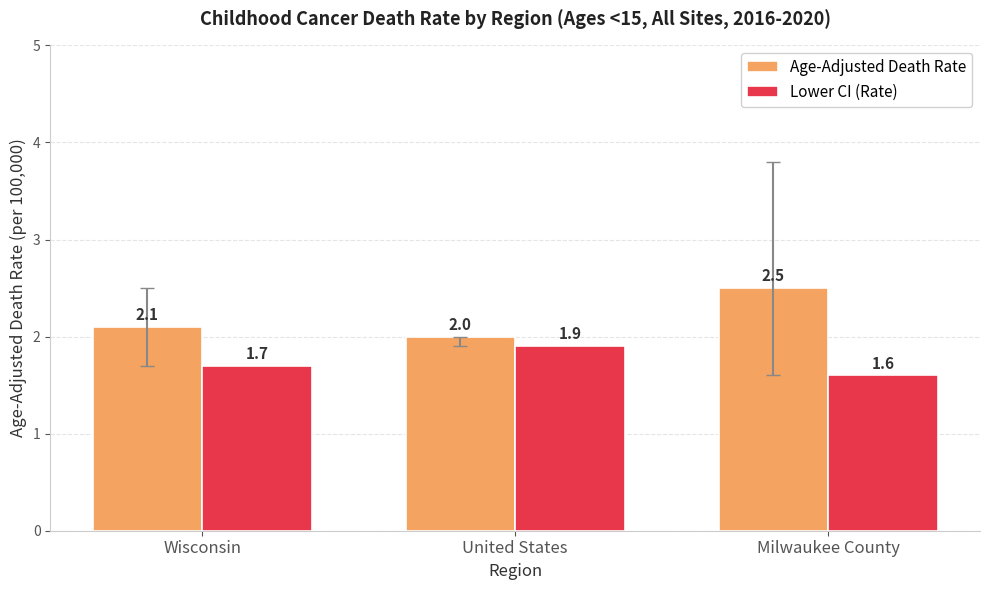

What is the sum of all Age-Adjusted Death Rate values?

6.6